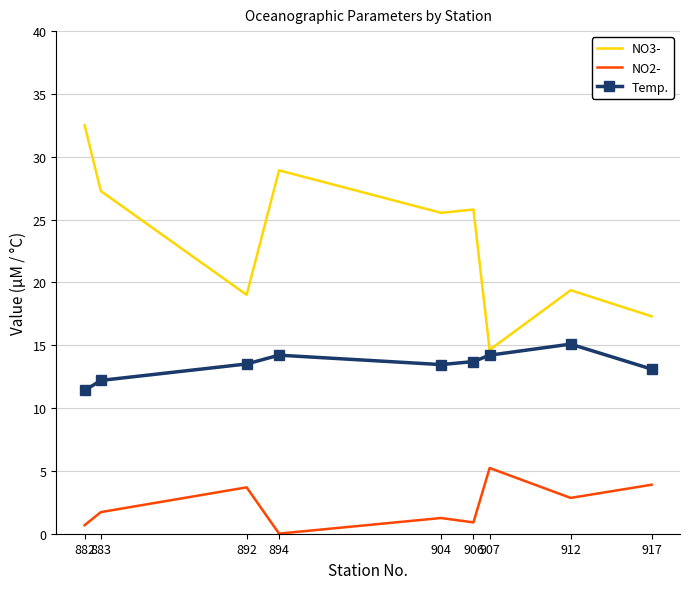

What is the sum of the Temp. values at 904 and 912?

28.6